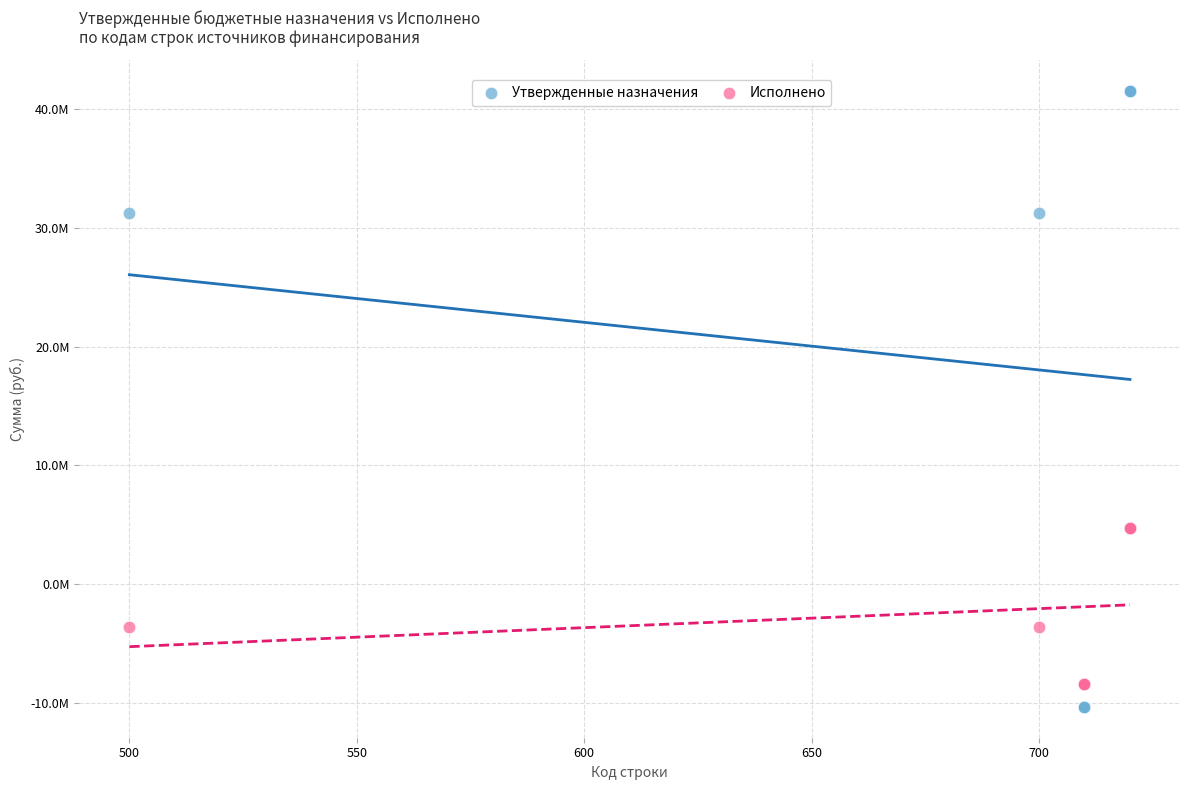

Which series has the widest spread of Y values?

Утвержденные назначения